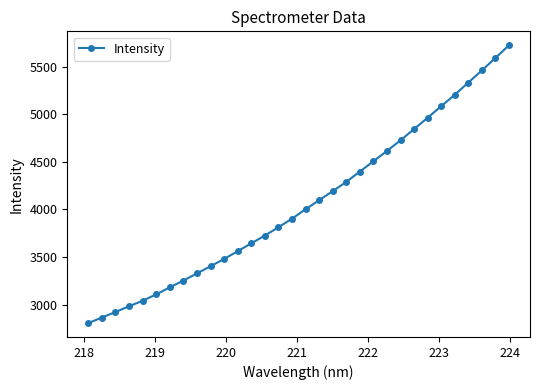

How many lines are shown in the chart?

1